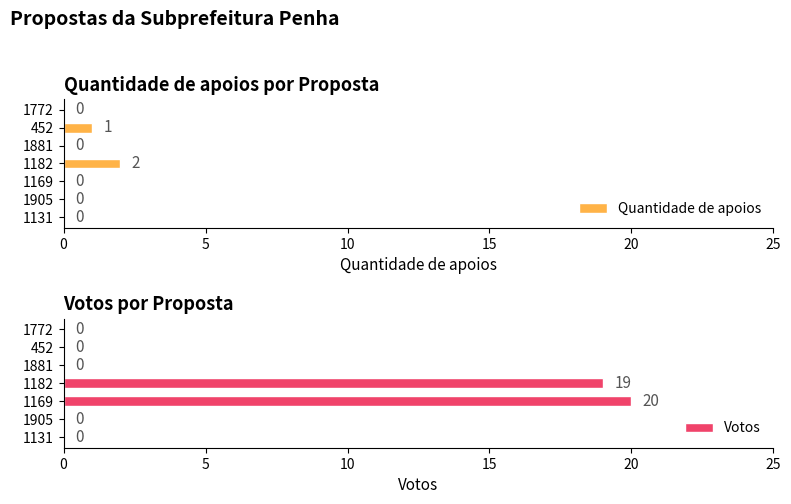

How many groups of bars are there?

7